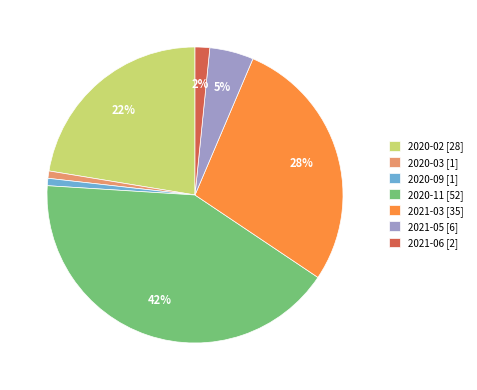

Is 2020-03 the majority of the pie?

No